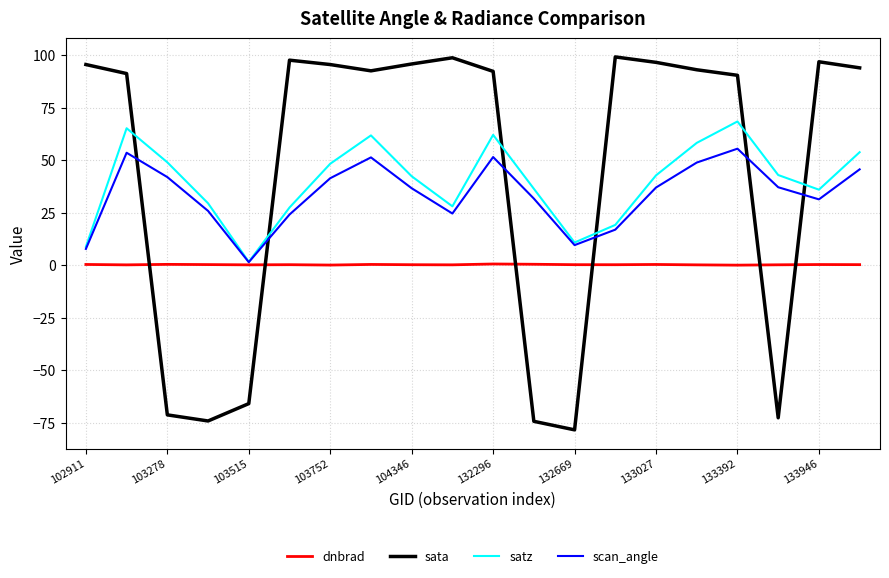

List the series in order of their peak value, lowest first.

dnbrad, scan_angle, satz, sata